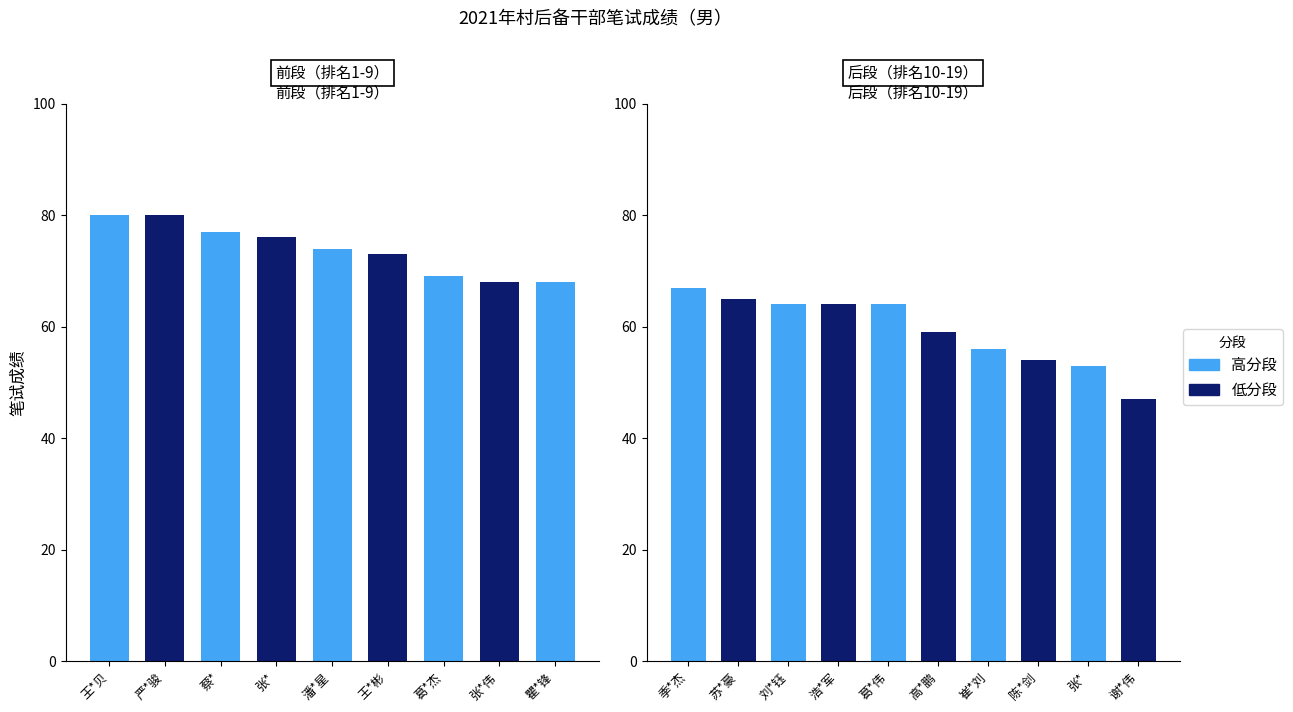

True or false: the data shows 59 at 高*鹏.

True